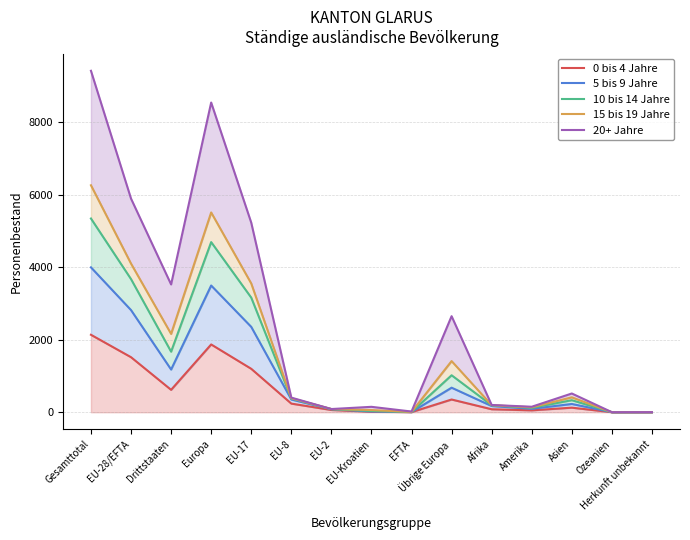

Where is 5 bis 9 Jahre nearest to the value 2000?

EU-17